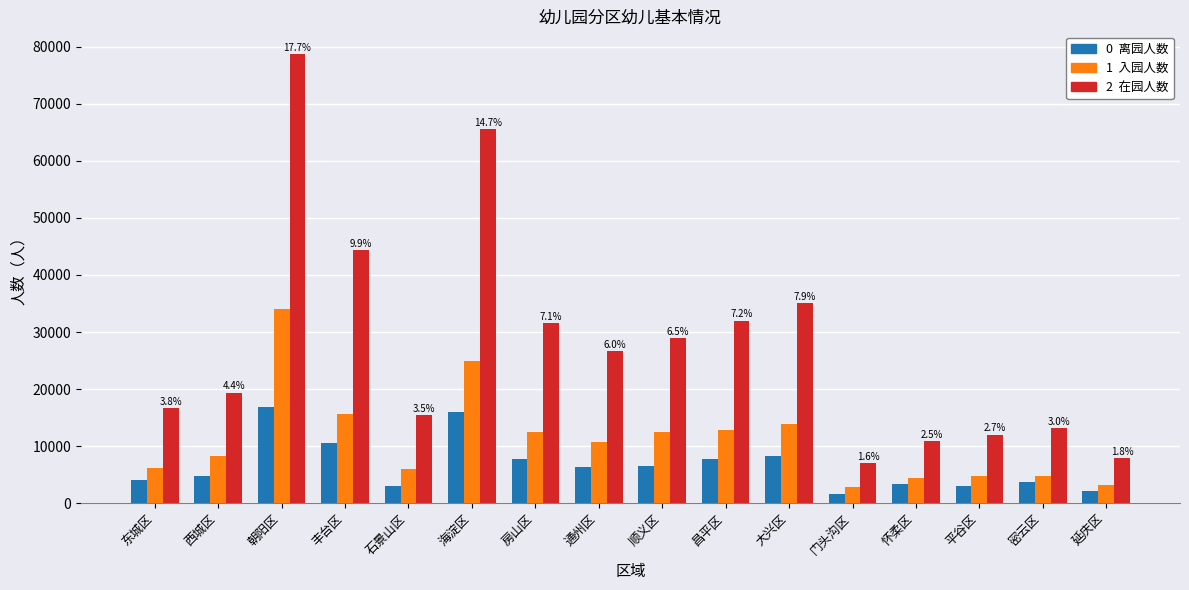

At which category does the chart reach its peak across all series?

朝阳区